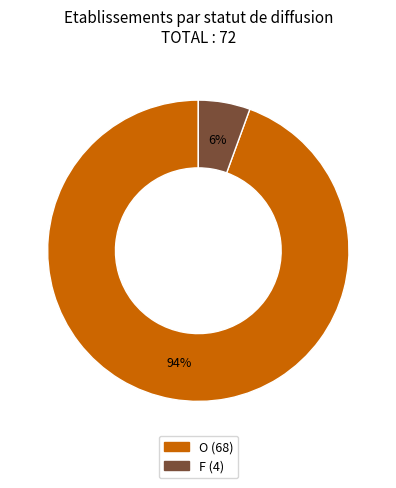

Is it true that O is 94% of the pie?

True